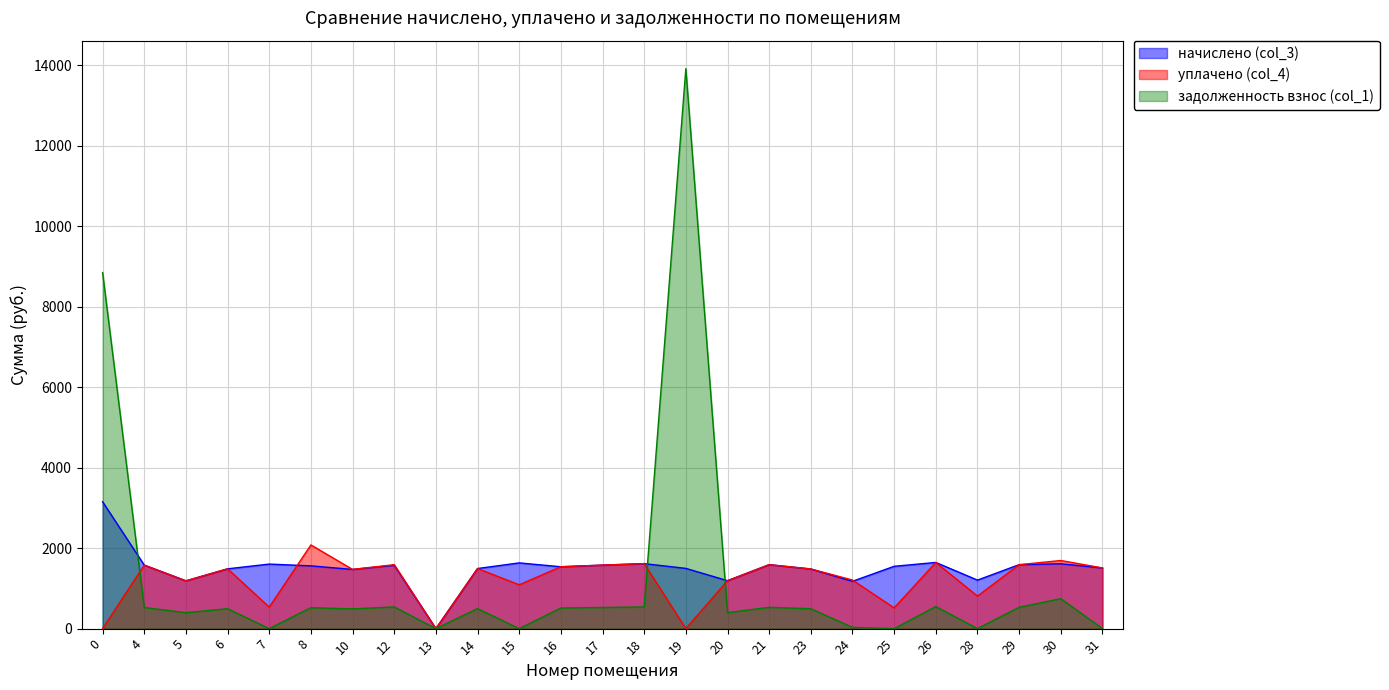

What is the difference between the maximum and minimum values in the уплачено (col_4) series?

2079.5